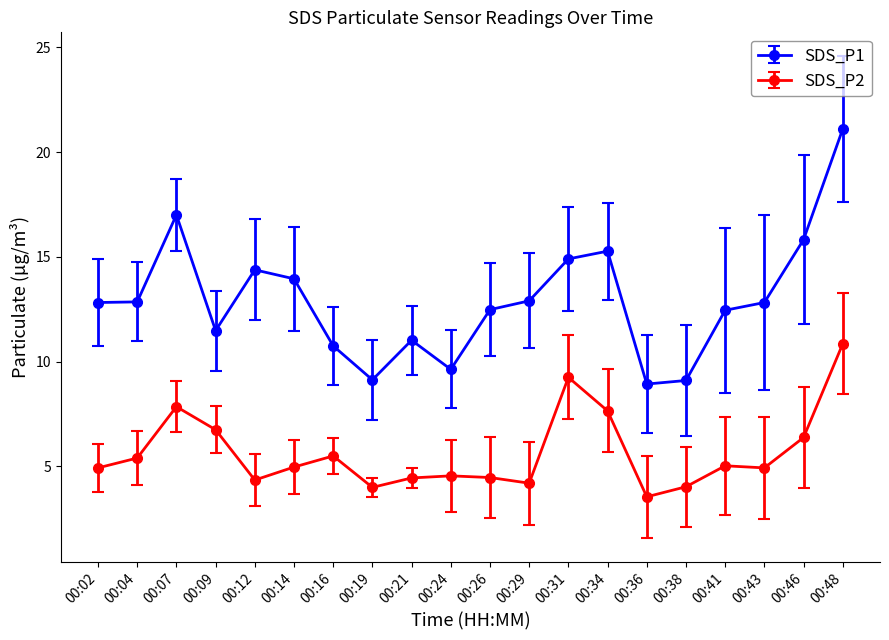

True or false: SDS_P2 and SDS_P1 cross at least once.

False